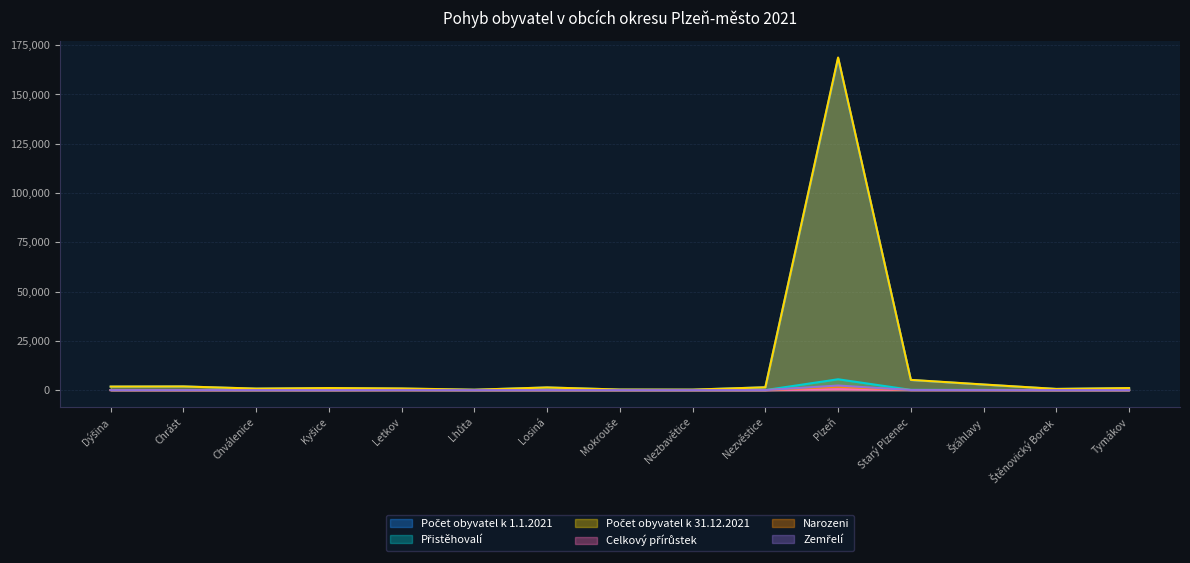

Read the Narozeni value at Letkov.

15